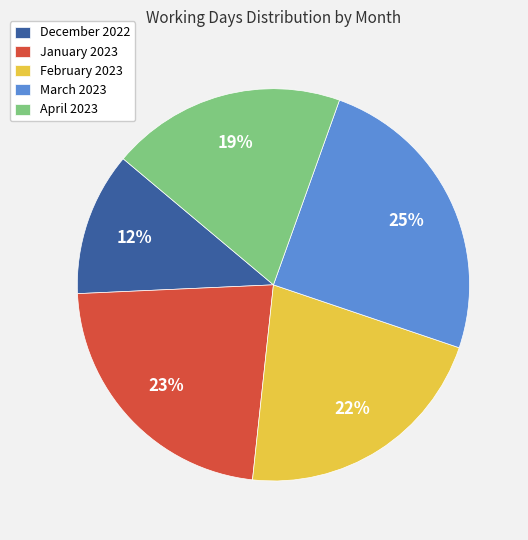

Do December 2022 and February 2023 together represent more than half of the pie?

No